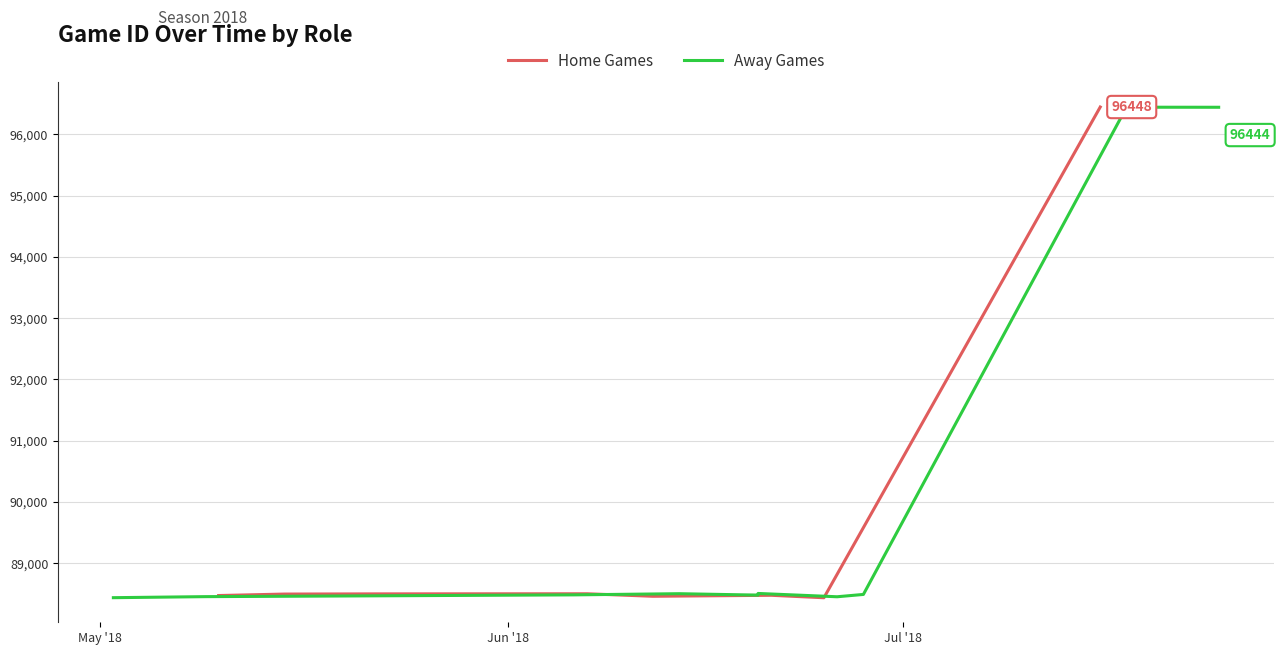

How many values are below 88496?

4